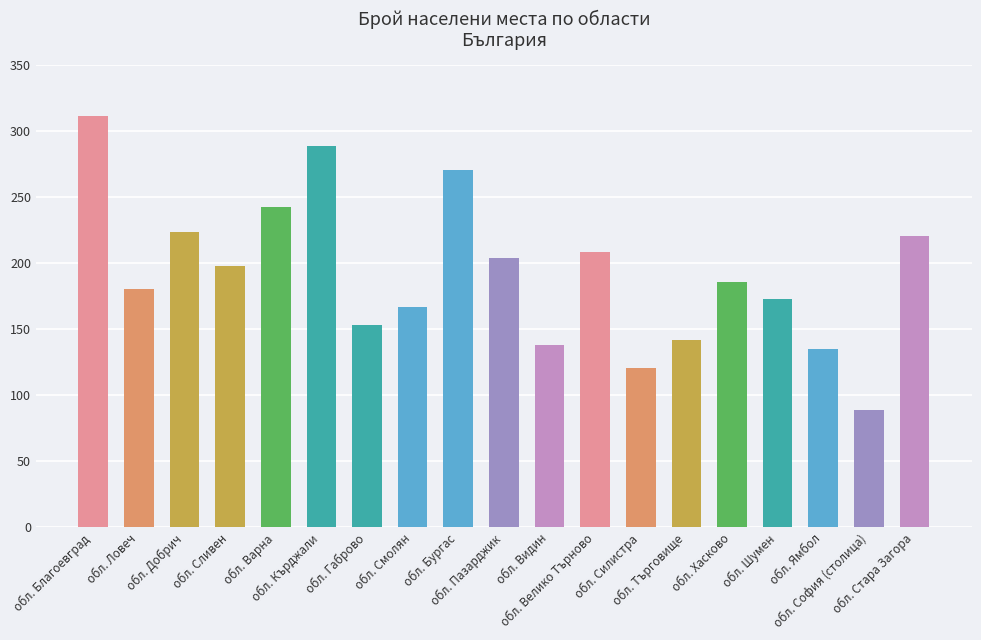

Which label corresponds to the smallest value in the chart?

обл. София (столица)